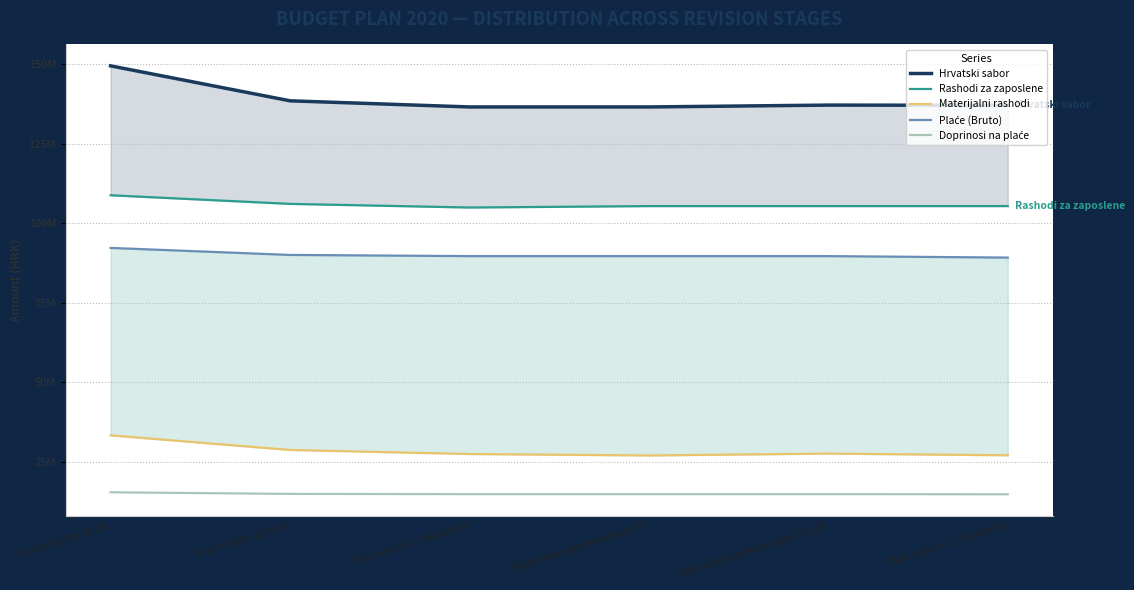

True or false: Plaće (Bruto) and Doprinosi na plaće intersect in this chart.

False